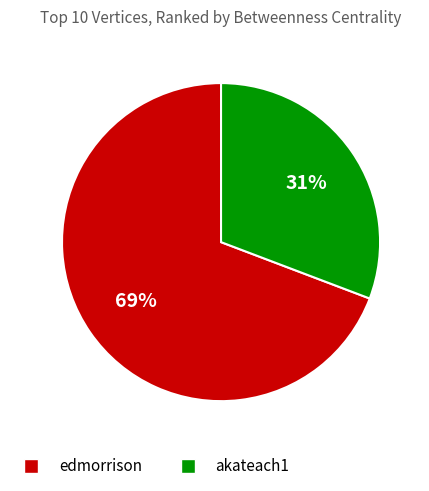

How many slices are in this pie chart?

2